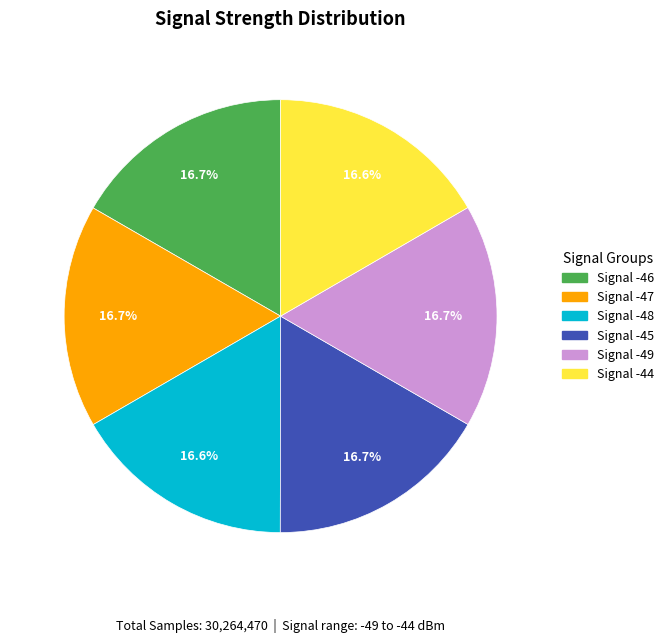

Is there any slice that represents more than half of the pie?

No